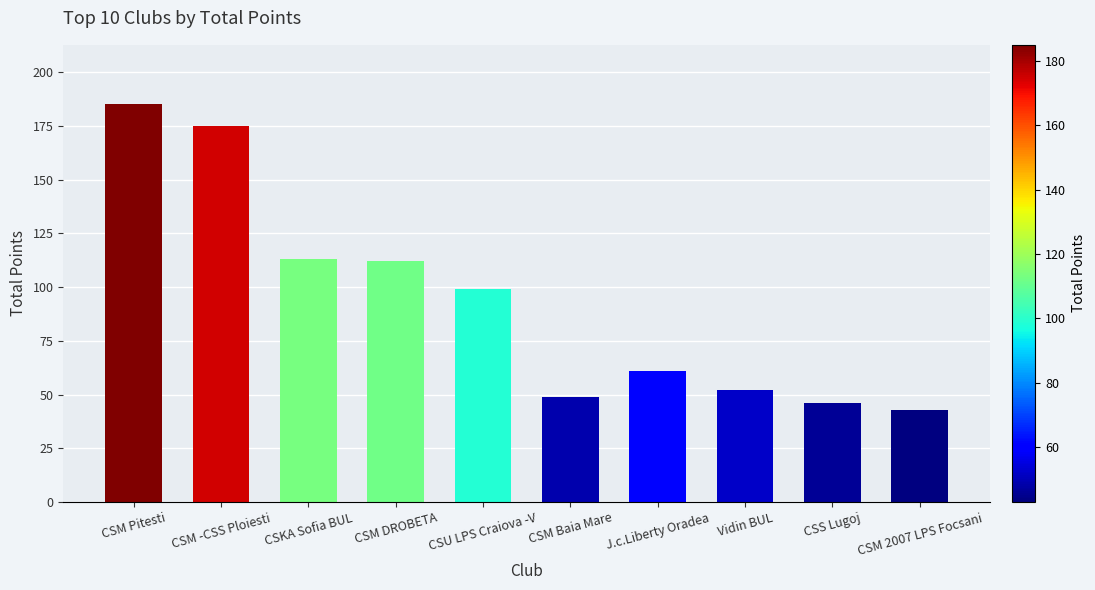

Are the bars horizontal?

No